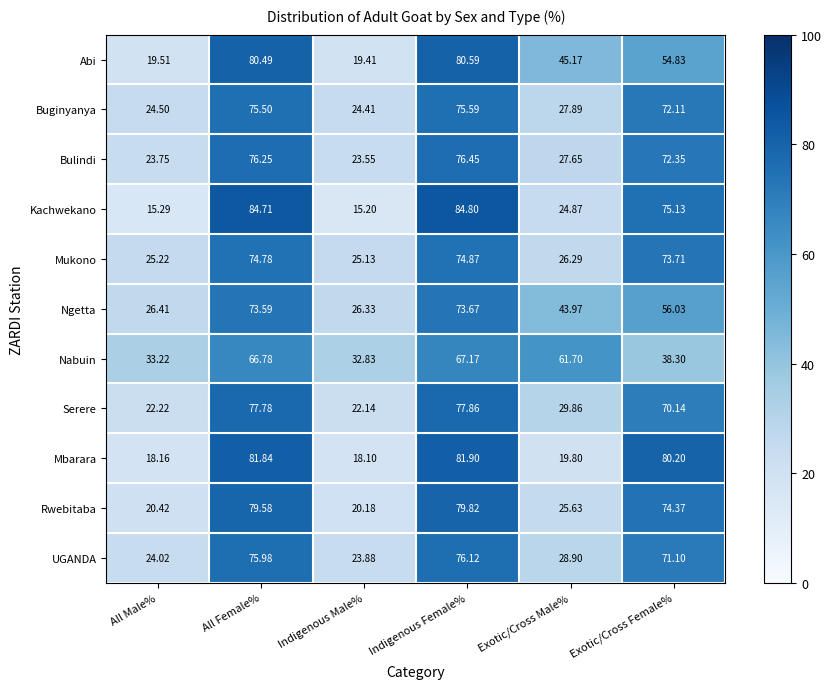

Which series has the widest spread of values?

Kachwekano